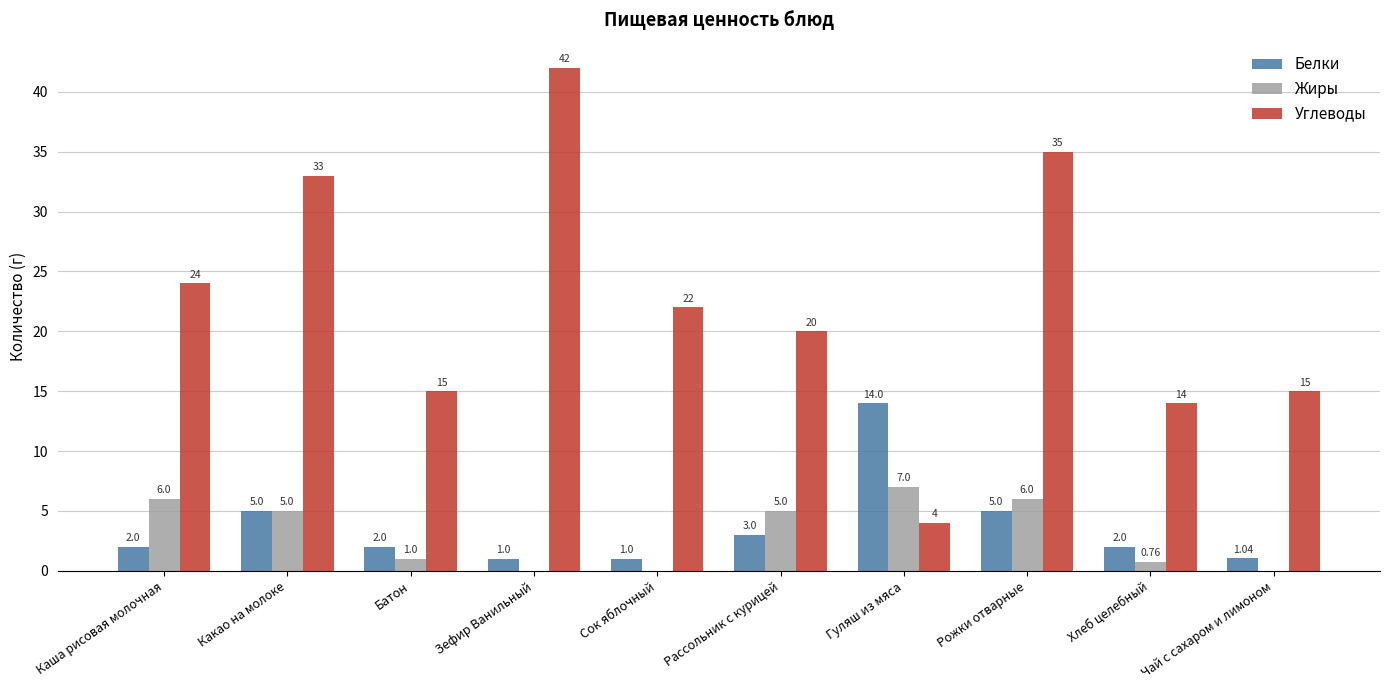

Is the value of Жиры at Хлеб целебный greater than the value of Белки at Гуляш из мяса?

No